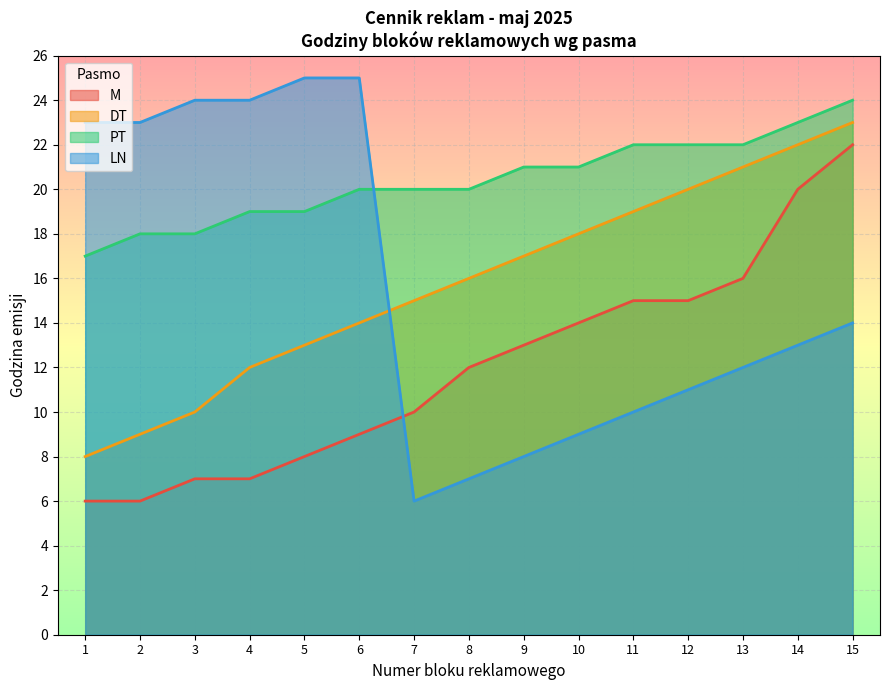

Does the chart display data point markers on the line(s)?

No